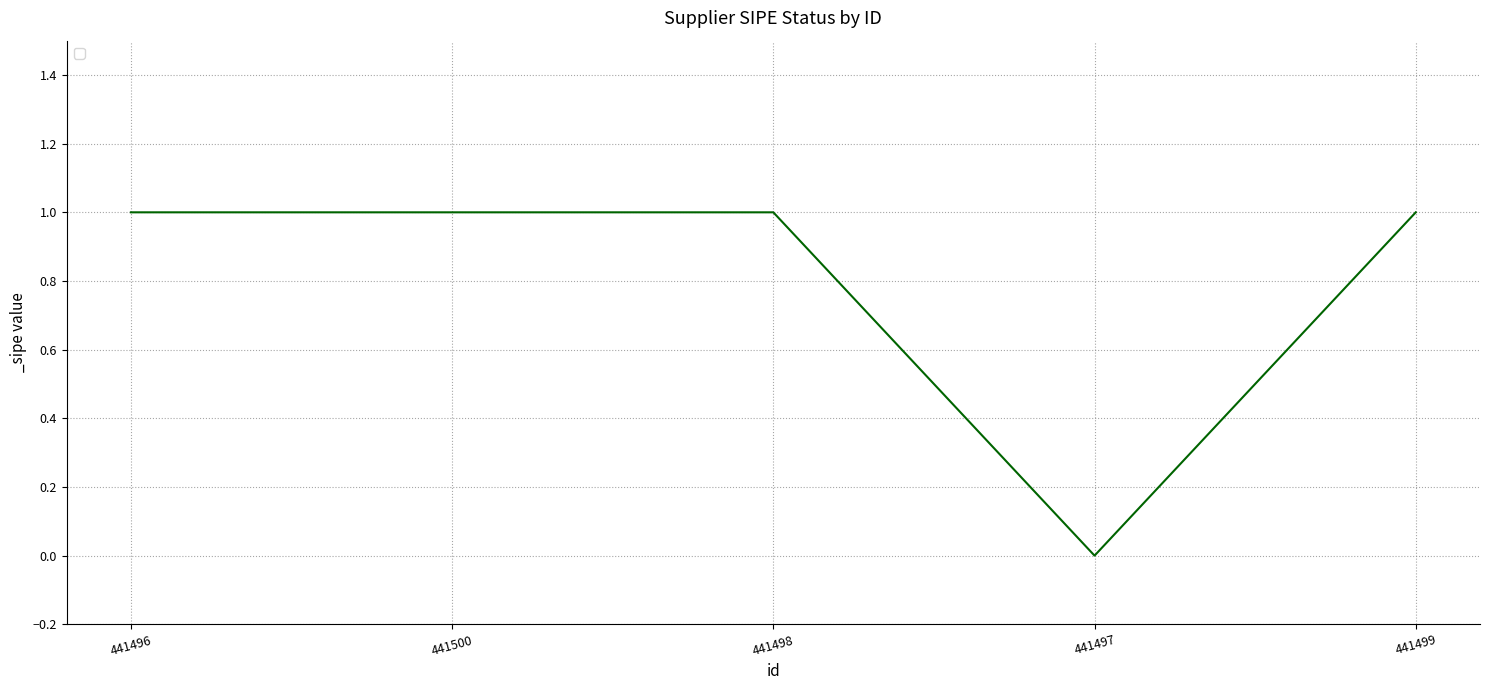

Reading left to right, extract all data points from this chart.

441496=1	441500=1	441498=1	441497=0	441499=1